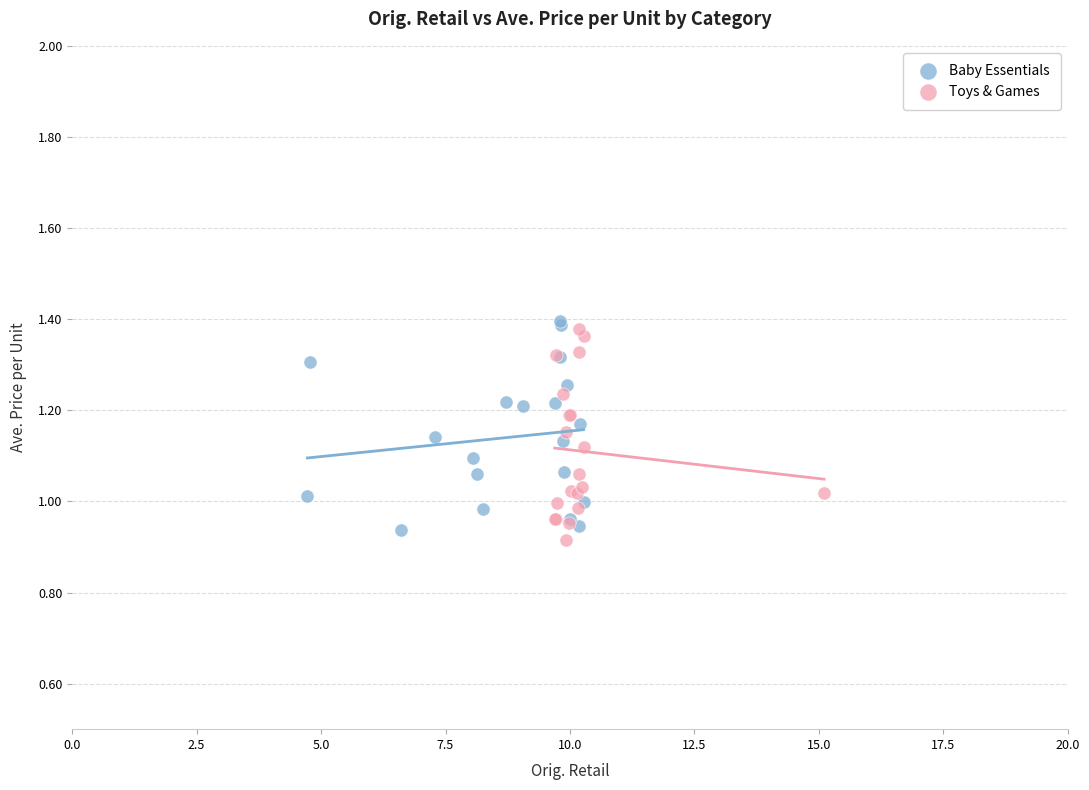

What are all the series names shown in the legend?

Baby Essentials, Toys & Games